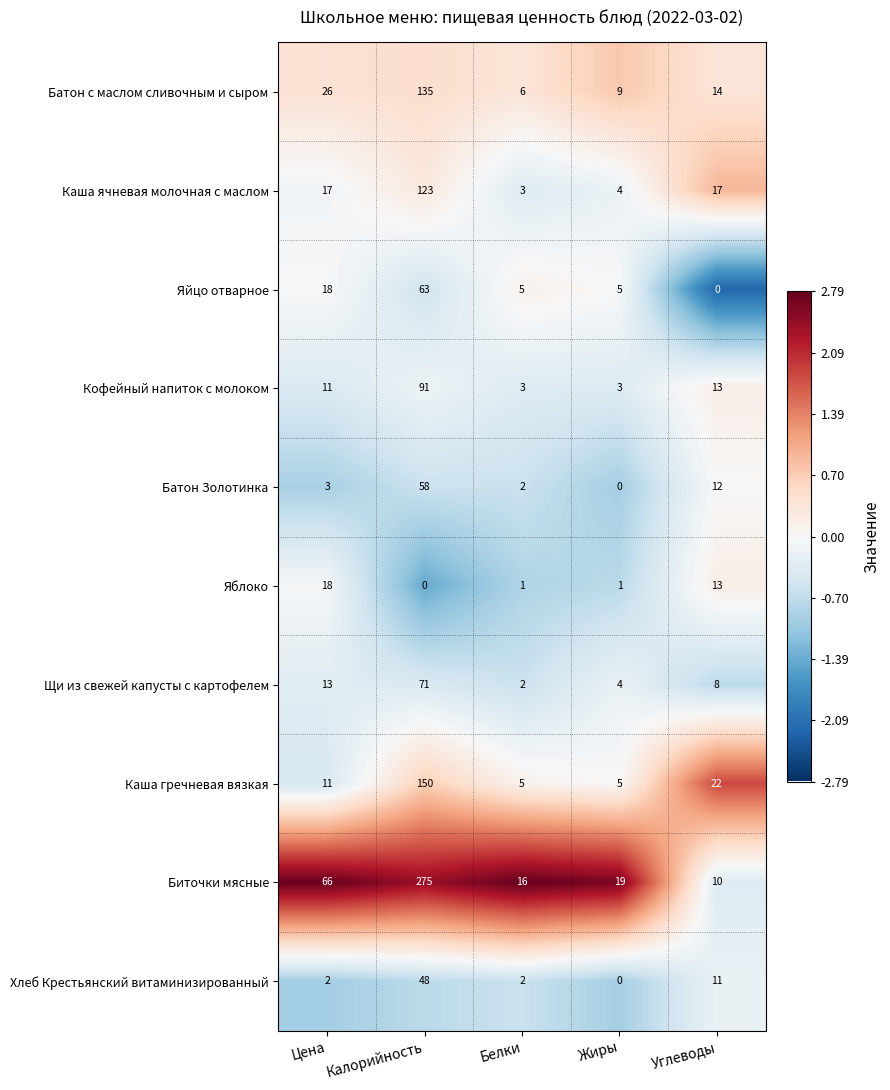

What is the maximum value shown in the chart?

275